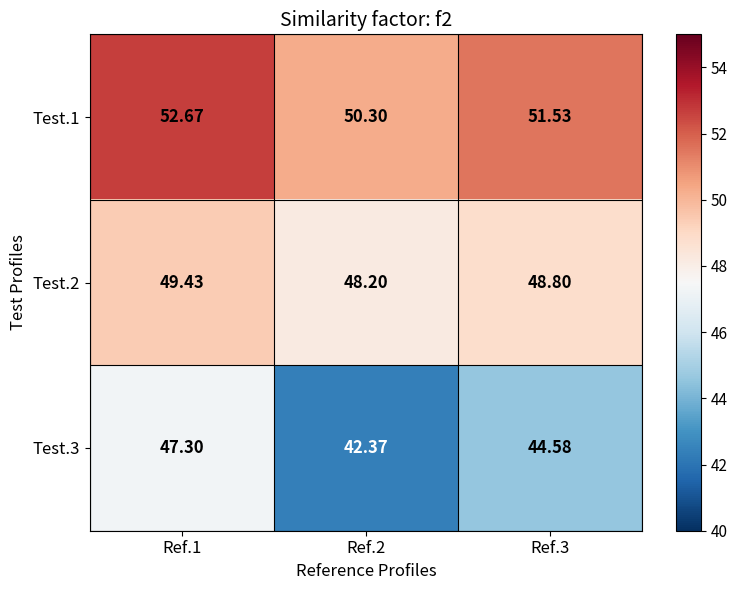

How many values in the Test.3 series are below 44?

1